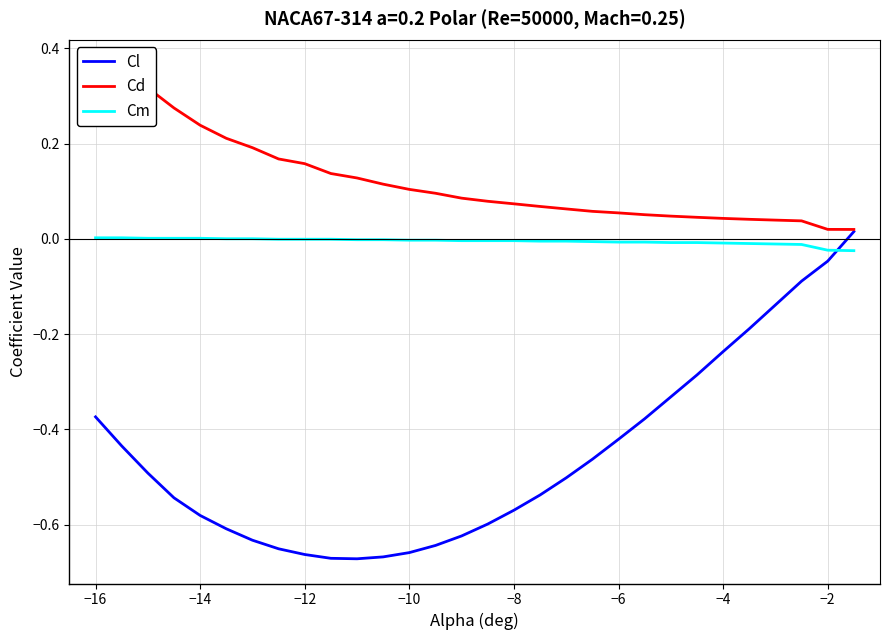

Which series has the largest total across all categories?

Cd